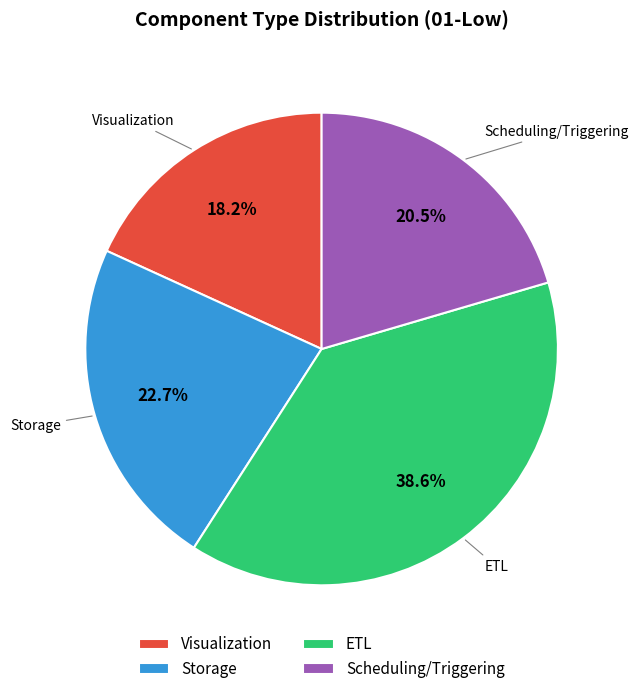

Does ETL account for over 50% of the chart?

No